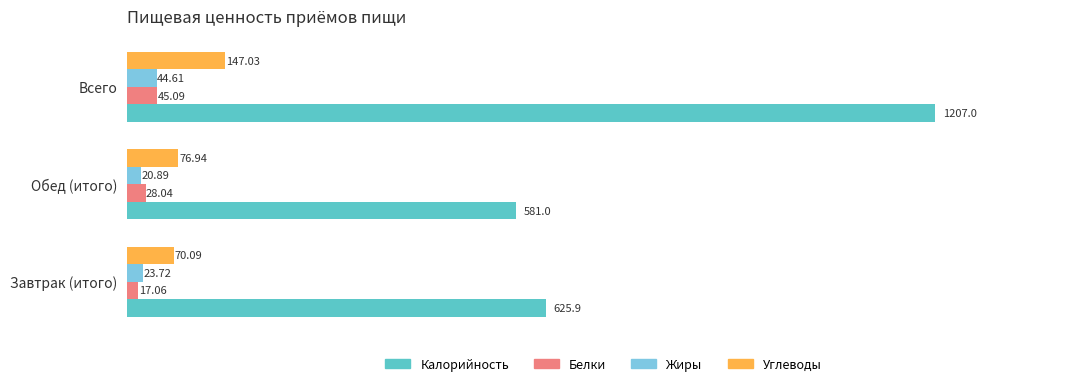

At which category is the sum across all series the highest?

Всего